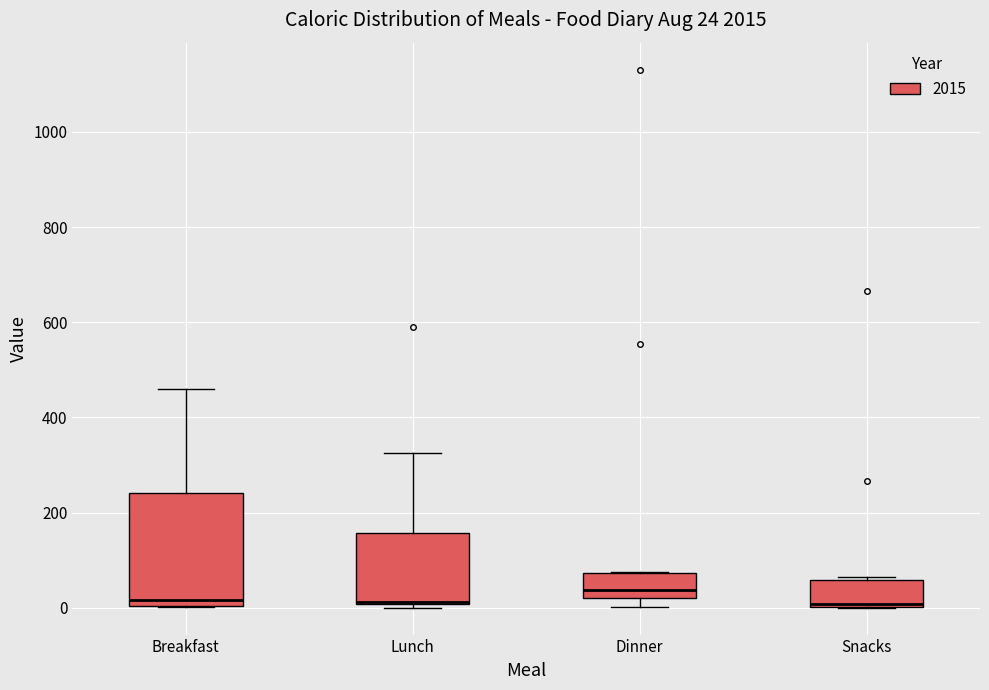

Comparing the boxes themselves (not the whiskers), which one is the tallest?

Breakfast